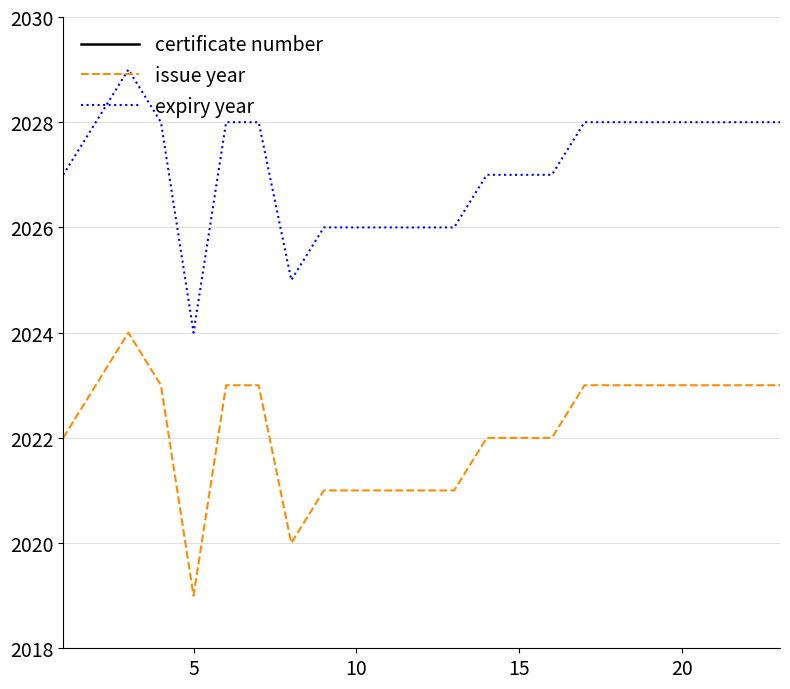

What is the average value of the expiry year series?

2027